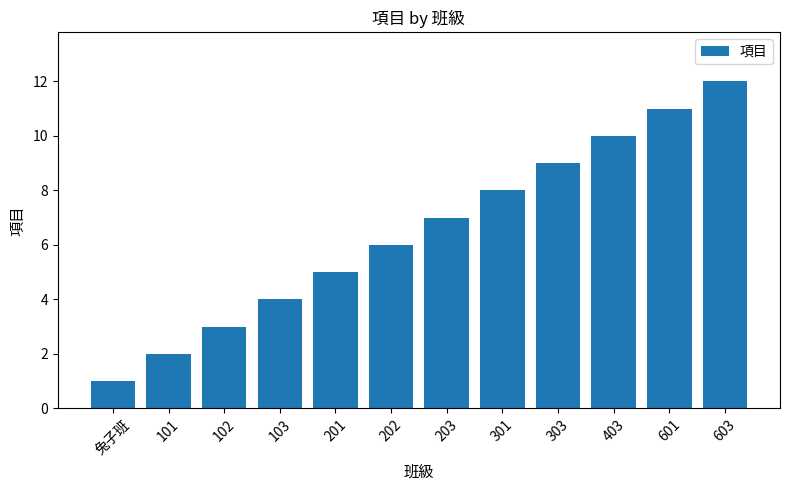

Reading right to left, transcribe all the data shown in this chart.

603=12	601=11	403=10	303=9	301=8	203=7	202=6	201=5	103=4	102=3	101=2	兔子班=1